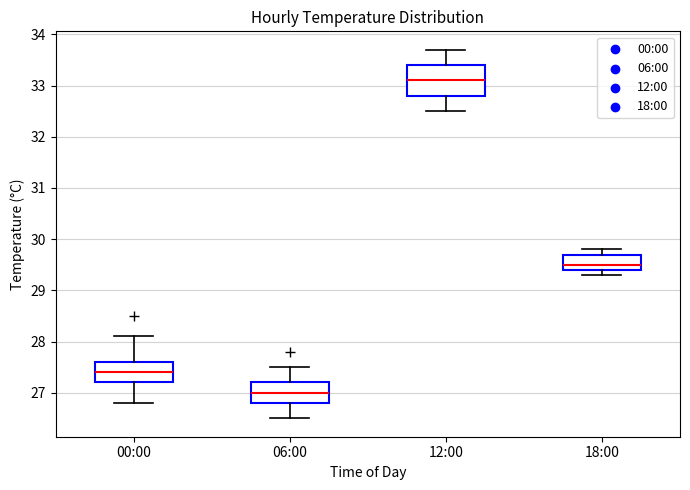

Which box's median line is the lowest?

06:00